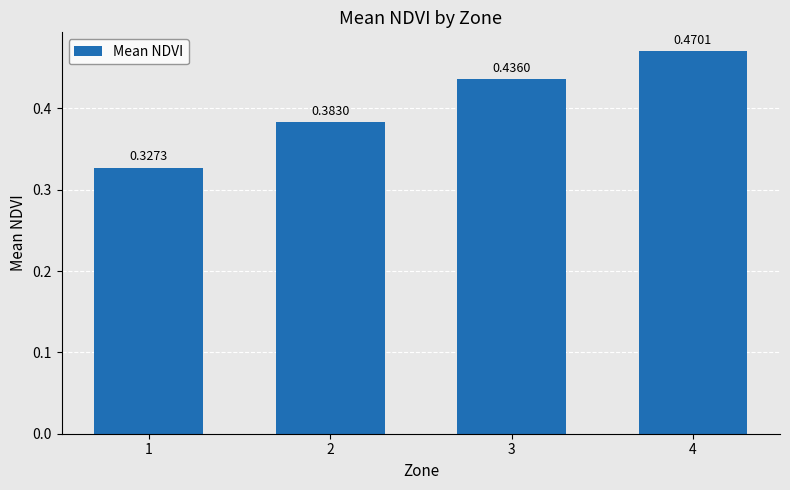

List the labels in order of value, largest first.

4, 3, 2, 1